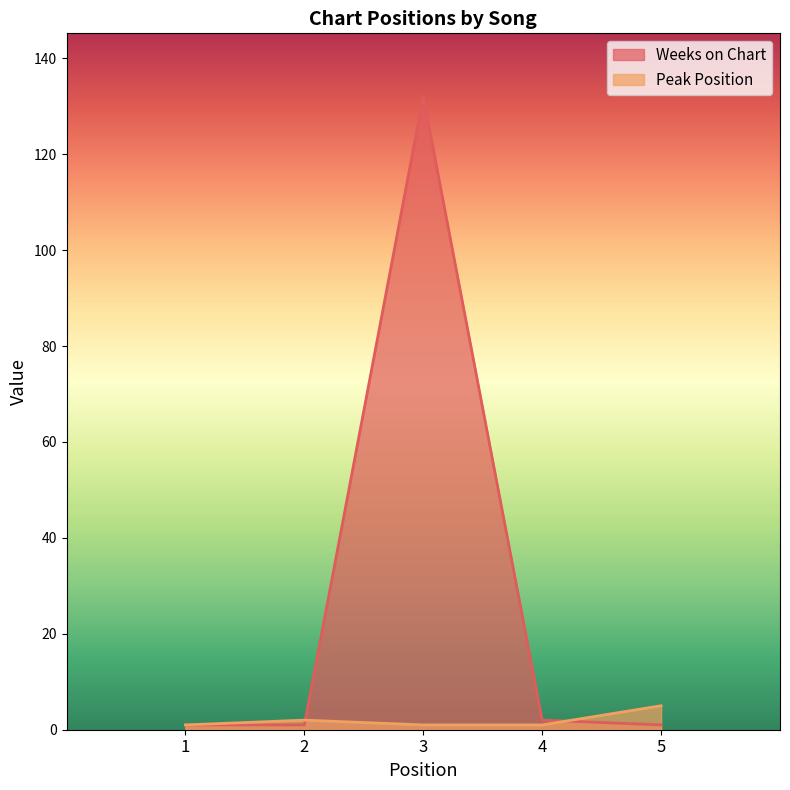

Does the chart display data point markers on the line(s)?

No